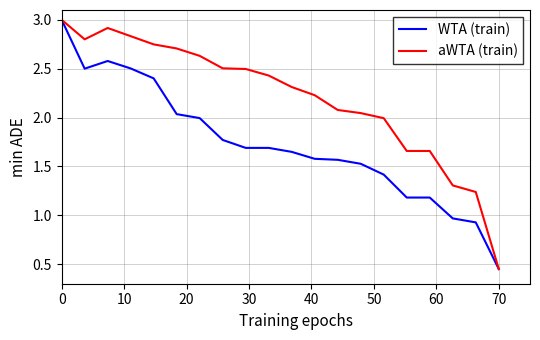

What is the maximum value shown in the chart?

3.0